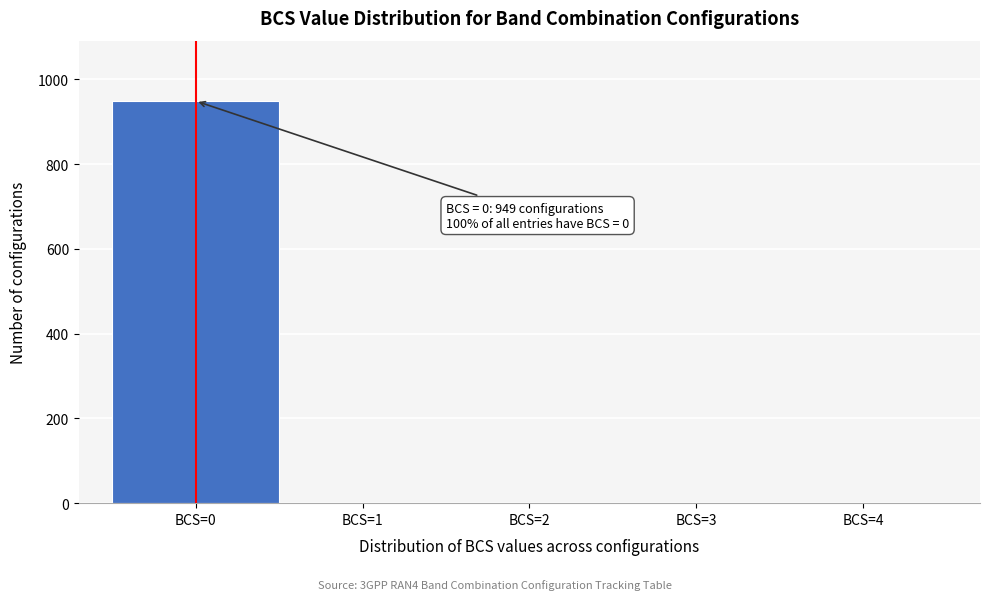

Over which range of the x-axis is the bar tallest?

-0.5 to 0.5